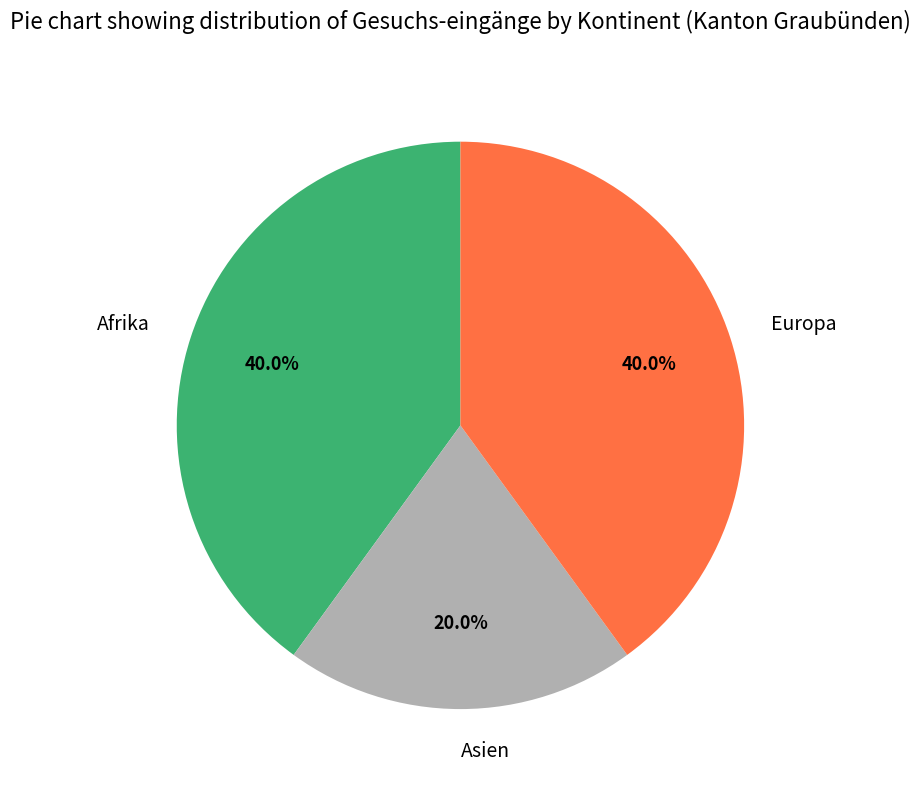

What percentage is the Europa slice, to the nearest percent?

40%